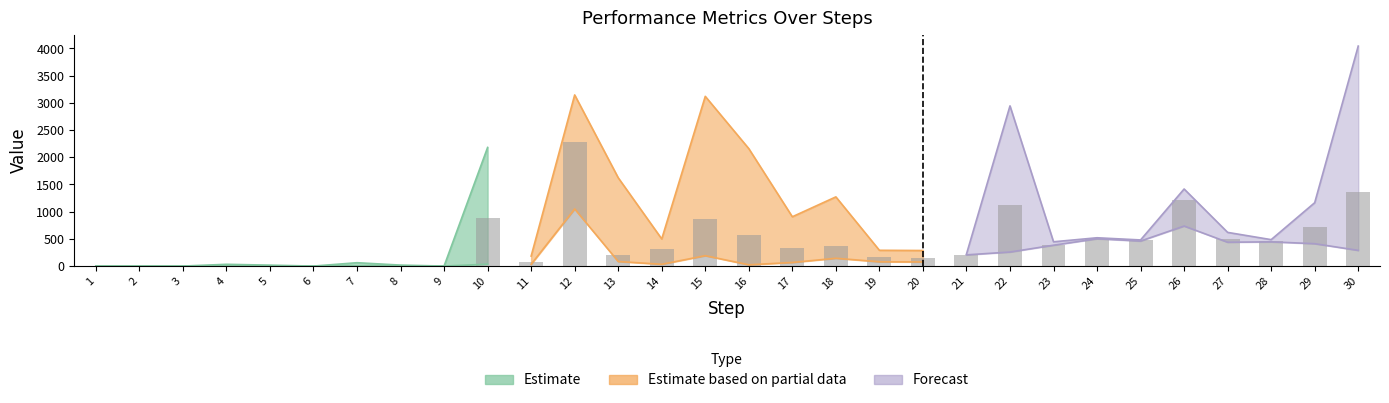

True or false: the data shows 0.0 at 3.

True